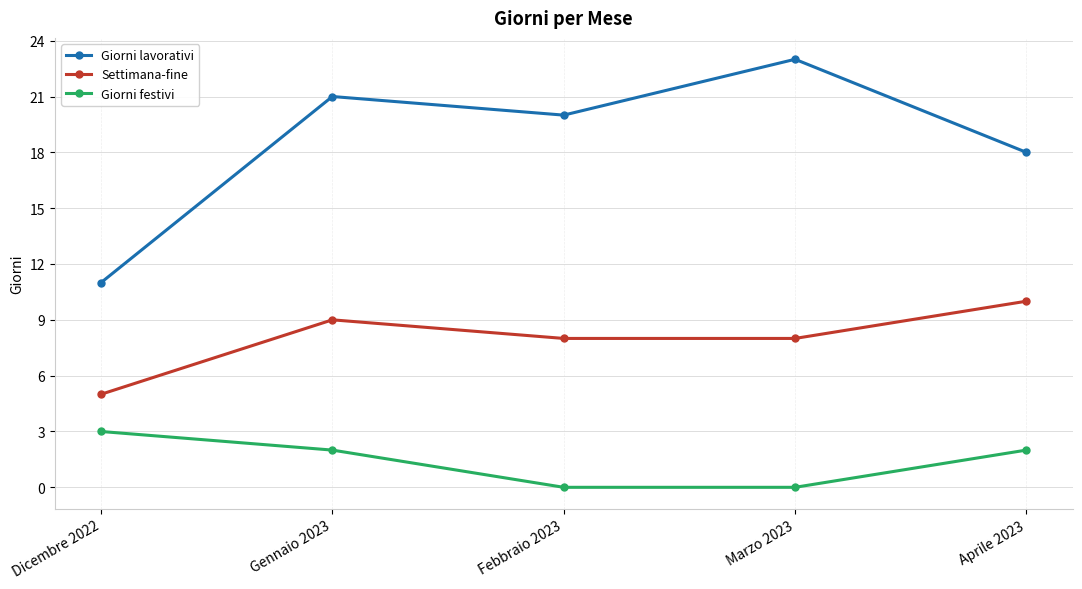

True or false: Giorni lavorativi and Giorni festivi cross at least once.

False